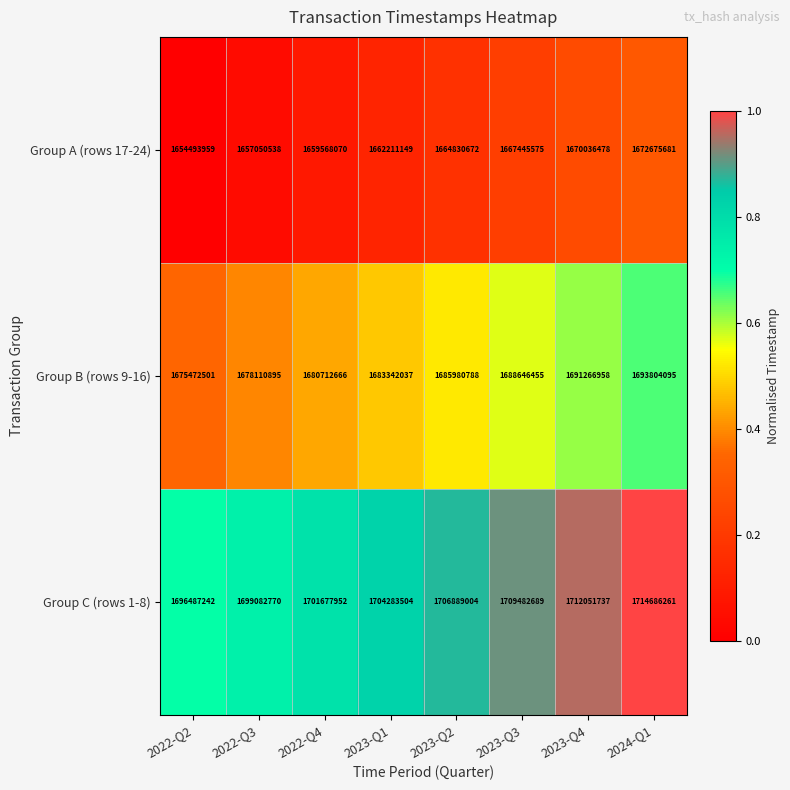

Is the value of Group C (rows 1-8) at 2023-Q2 greater than the value of Group B (rows 9-16) at 2023-Q4?

Yes